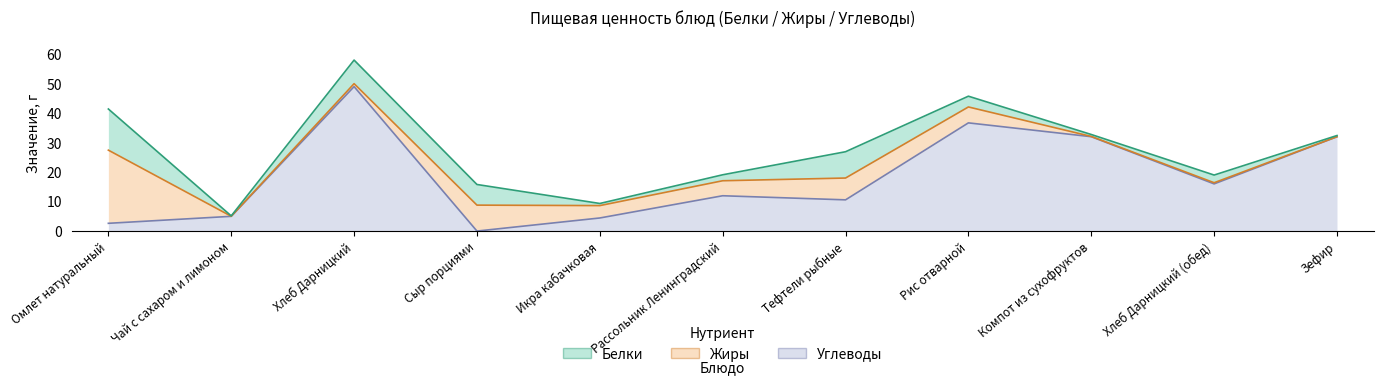

Reading right to left, list all the values displayed in this chart.

Белки: 0.4	2.6	0.7	3.6	8.9	2.0	0.7	7.0	8.0	0.1	14.0
Жиры: 0.0	0.4	0.1	5.4	7.4	5.1	4.2	8.8	1.0	0.0	24.8
Углеводы: 32.0	16.0	32.0	36.7	10.6	12.0	4.4	0.0	49.0	5.0	2.6